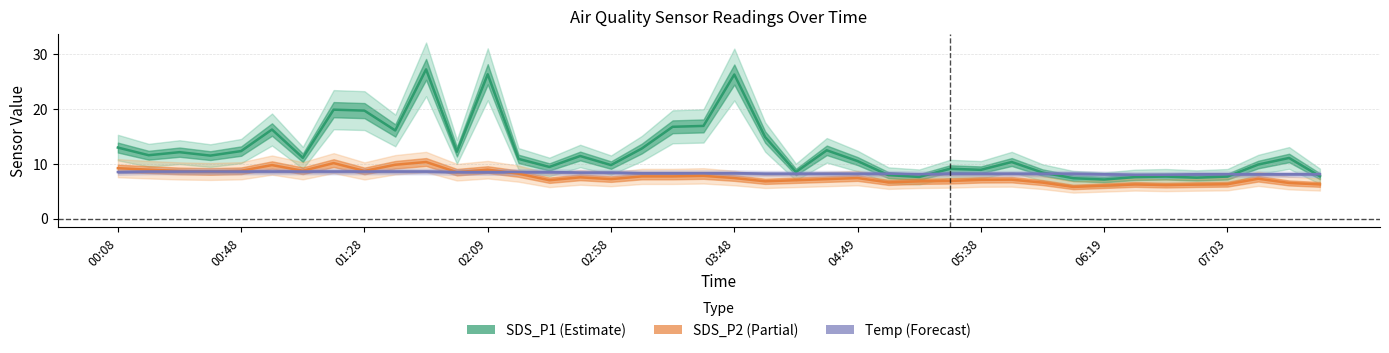

Is this an area chart (filled region under the line)?

No